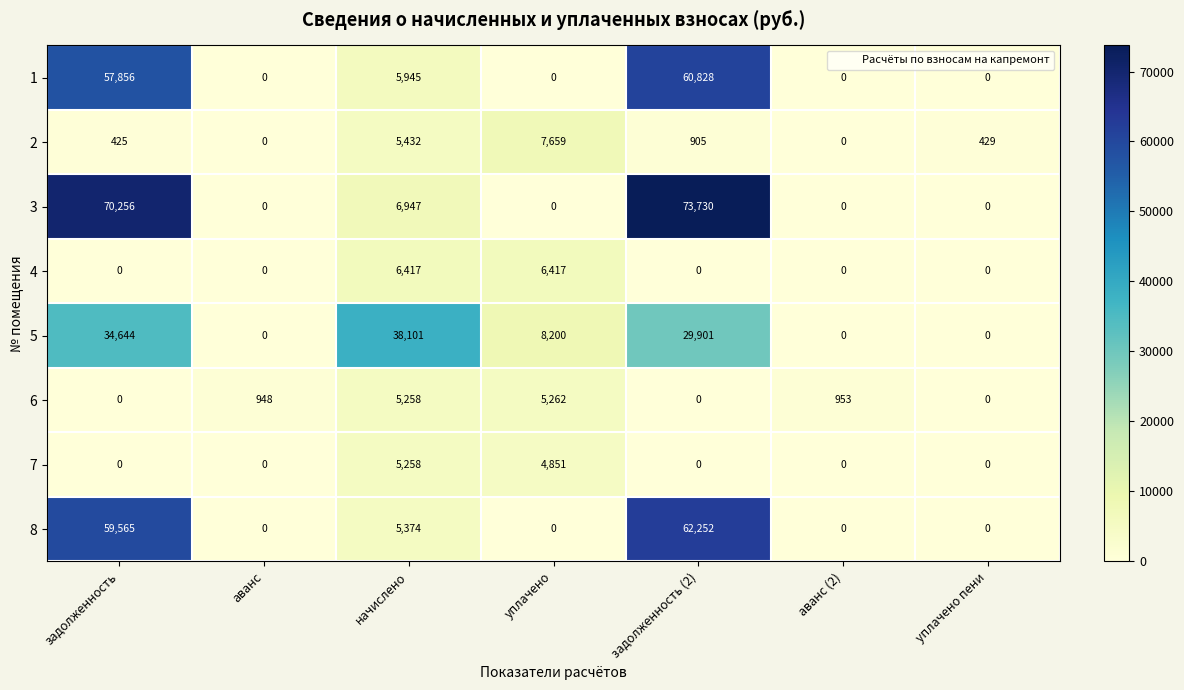

List the series in order of their peak value, highest first.

3, 8, 1, 5, 2, 4, 6, 7